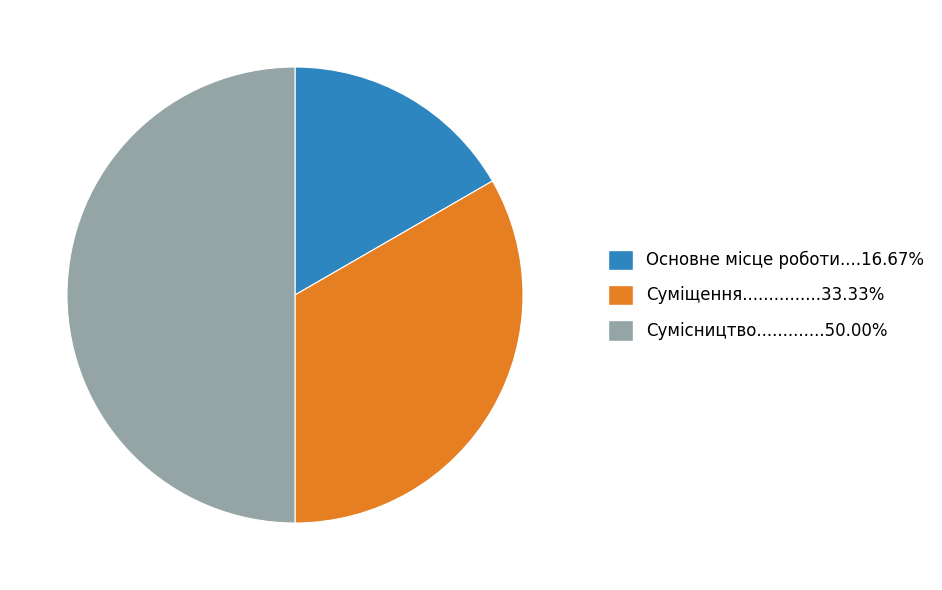

Count the number of slices in the pie.

3